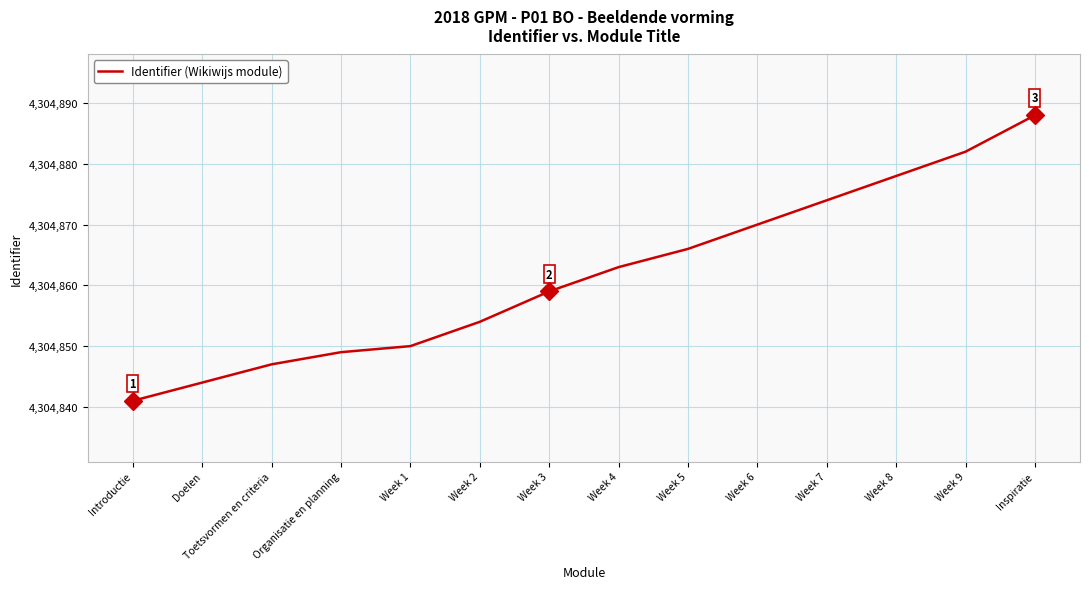

Is this an area chart (filled region under the line)?

No